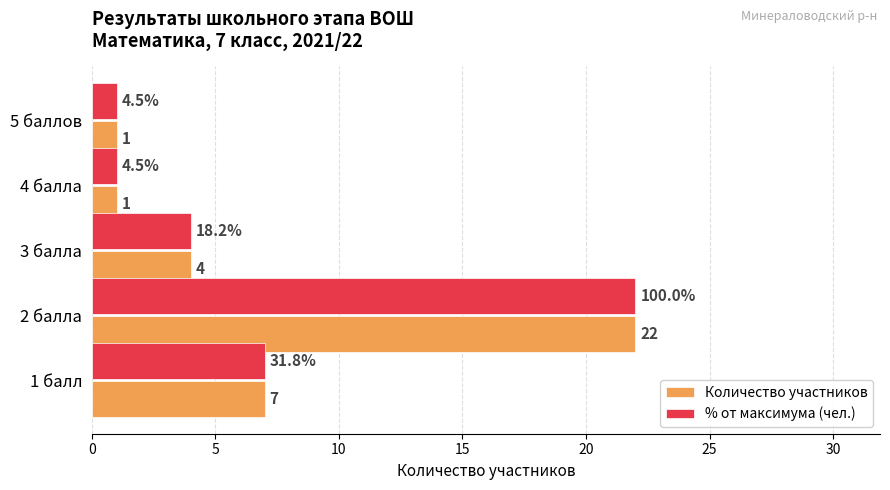

The % от максимума (чел.) series shows 0 at 4 балла. True or false?

False